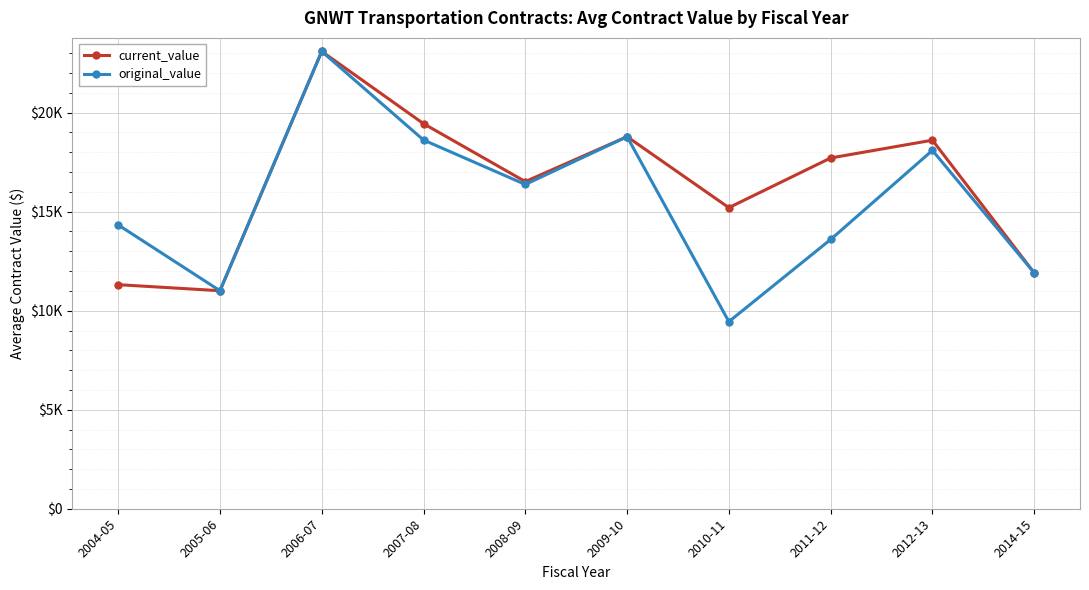

Read the original_value value at 2011-12.

13596.1